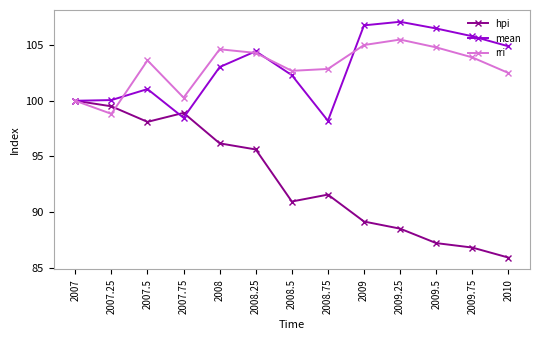

At which label does hpi reach its minimum?

2010